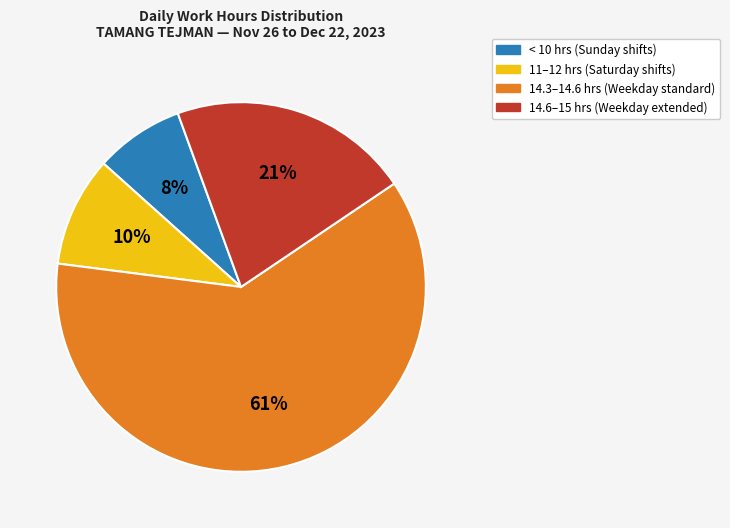

Count the number of slices in the pie.

4